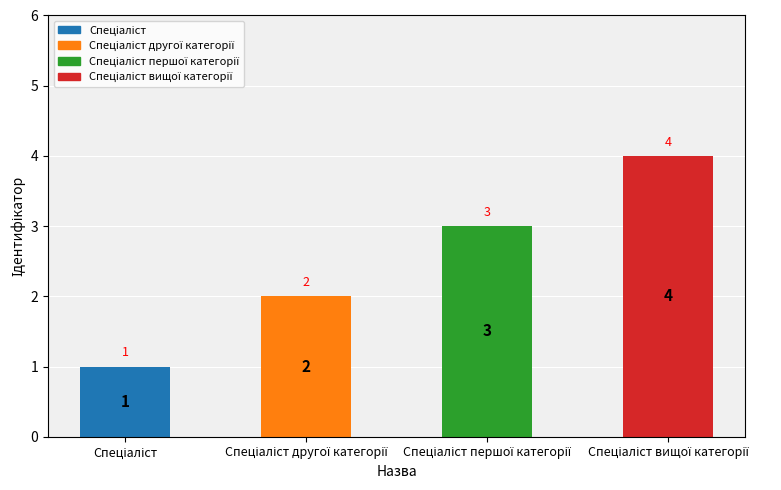

How many values are between 2 and 4?

3